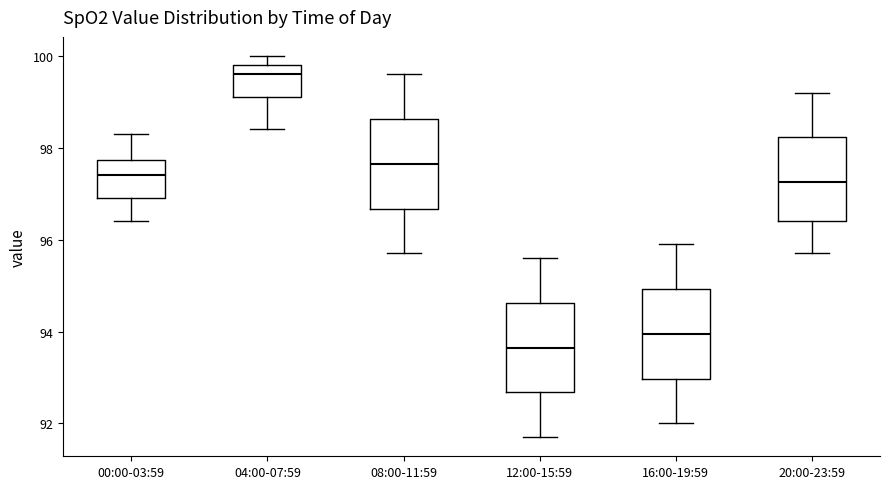

Reading left to right, read every box against the y-axis: the position of its median line, the range the box covers, and the ends of its whiskers. The values are not printed on the chart, so give them approximately, as read against the axis.

00:00-03:59: median 97.4, box 97.0 to 97.8, whiskers 96.4 to 98.4
04:00-07:59: median 99.6, box 99.2 to 99.8, whiskers 98.4 to 100.0
08:00-11:59: median 97.6, box 96.6 to 98.6, whiskers 95.8 to 99.6
12:00-15:59: median 93.6, box 92.6 to 94.6, whiskers 91.8 to 95.6
16:00-19:59: median 94.0, box 93.0 to 95.0, whiskers 92.0 to 96.0
20:00-23:59: median 97.2, box 96.4 to 98.2, whiskers 95.8 to 99.2